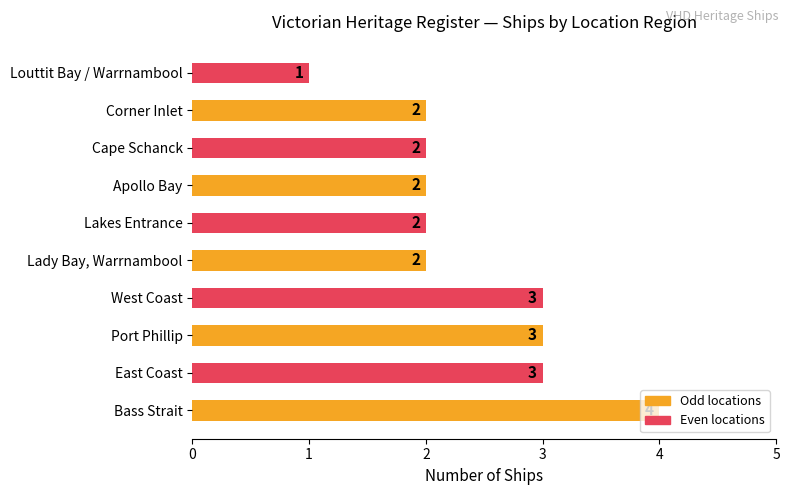

Does the chart contain any negative values?

No